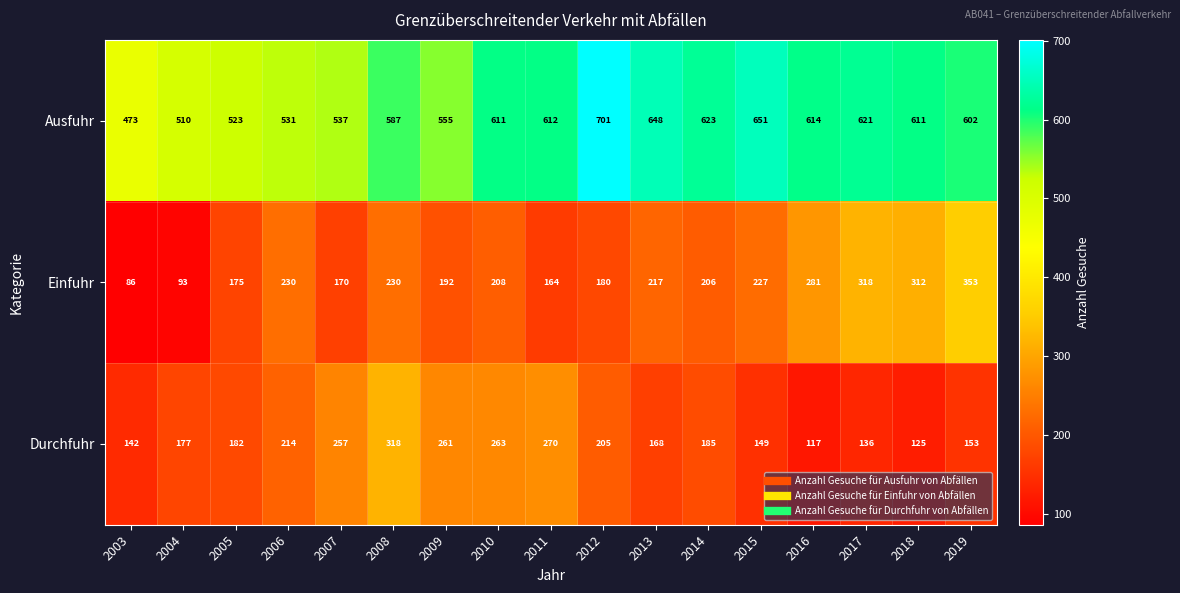

Is it true that Ausfuhr equals 917 at 2007?

False